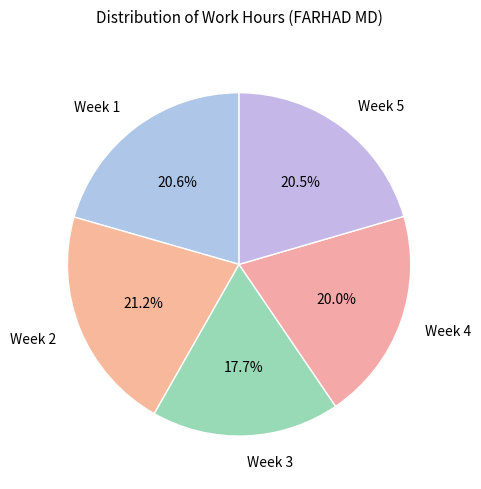

How much of the chart is everything except Week 4?

80.0%